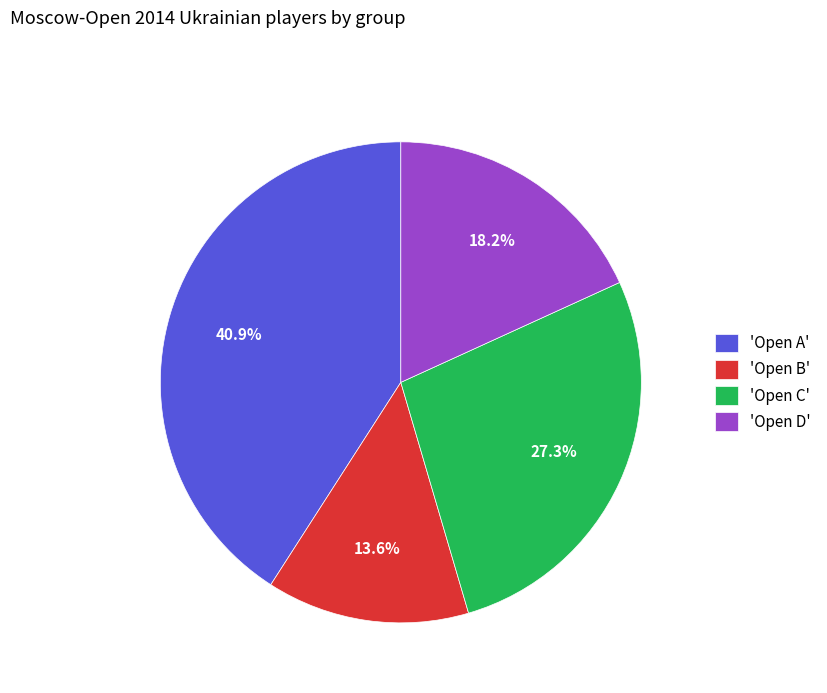

Between 'Open A' and 'Open C', which is larger?

'Open A'